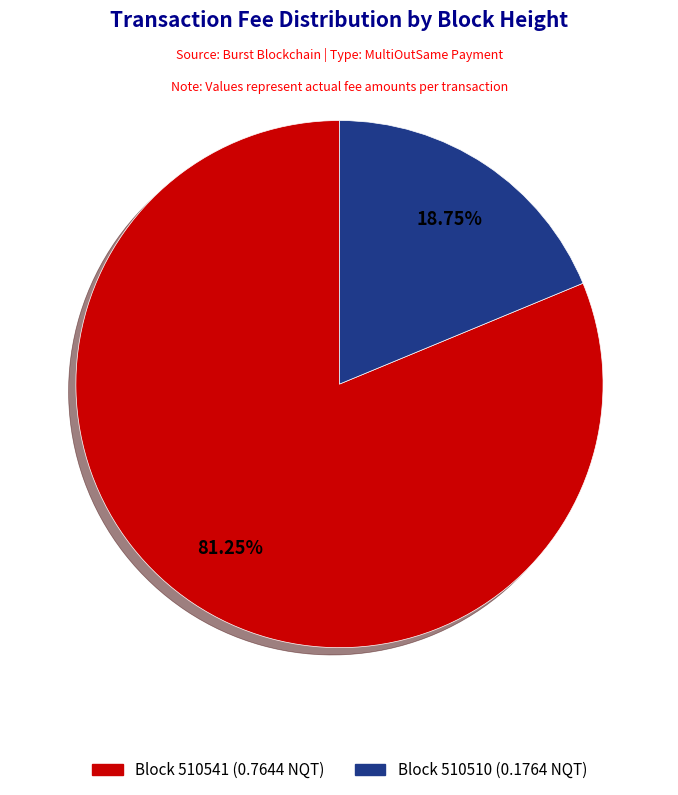

Is there any slice that represents more than half of the pie?

Yes